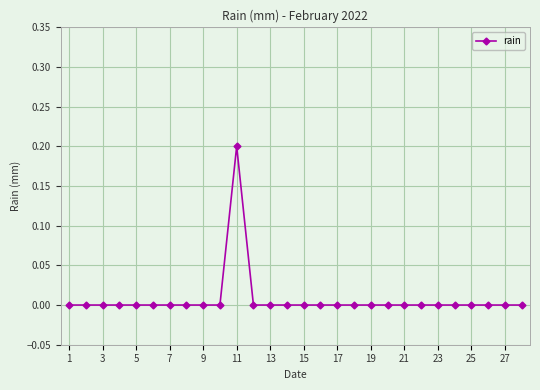

Reading right to left, what are all the values shown in this chart?

0.0	0.0	0.0	0.0	0.0	0.0	0.0	0.0	0.0	0.0	0.0	0.0	0.0	0.0	0.0	0.0	0.0	0.2	0.0	0.0	0.0	0.0	0.0	0.0	0.0	0.0	0.0	0.0